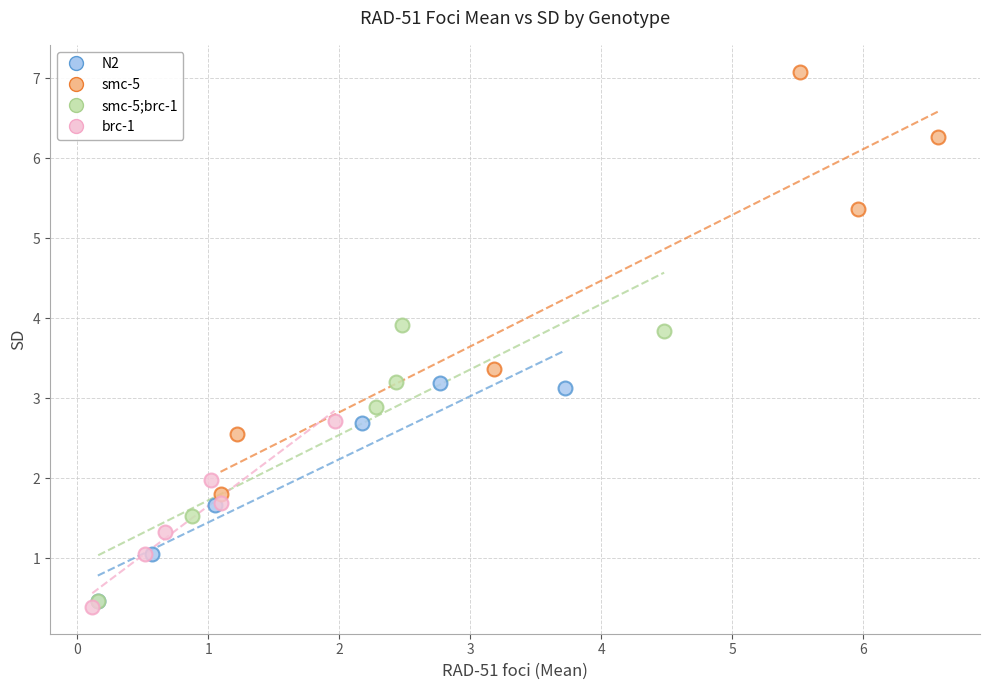

Which series contains the highest Y value?

smc-5